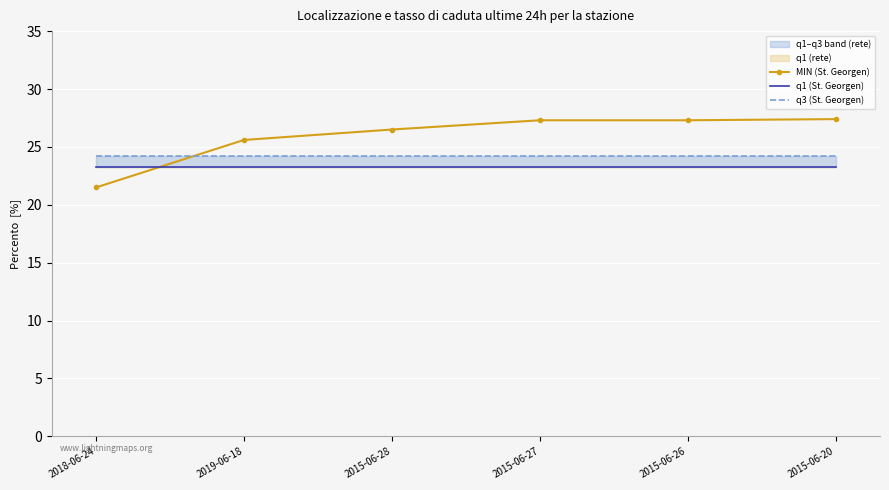

What is the difference between the MIN (St. Georgen) values at 2015-06-26 and 2018-06-24?

5.8